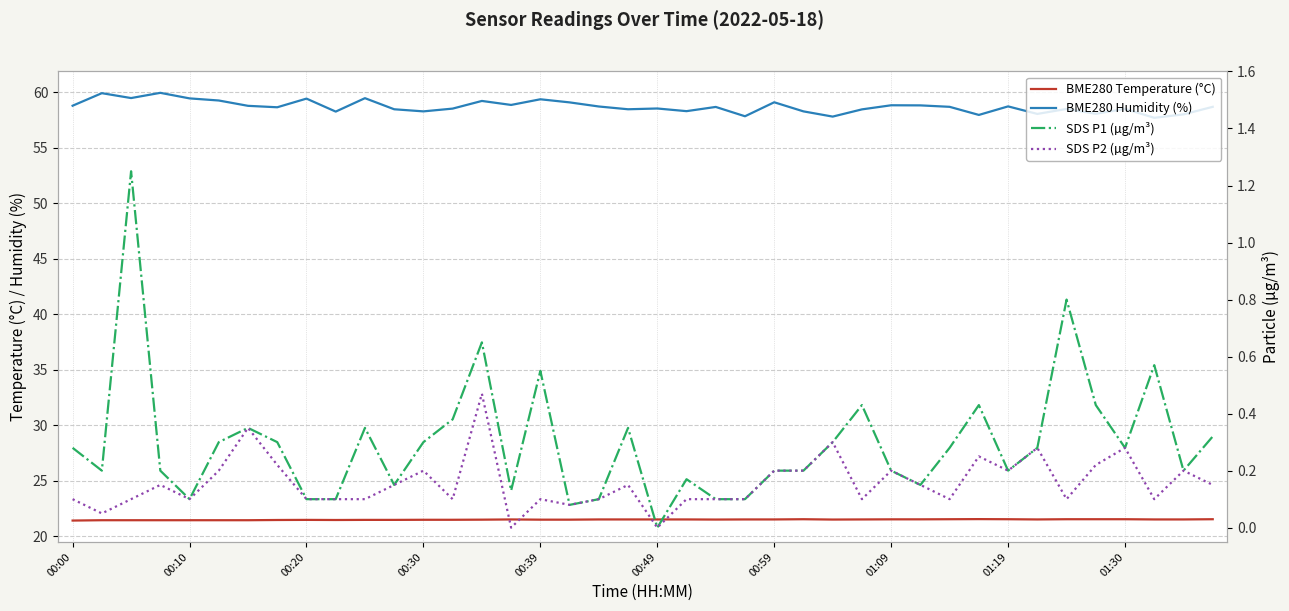

What is the value of the BME280 Temperature (°C) point at the 32nd from the left?

21.5